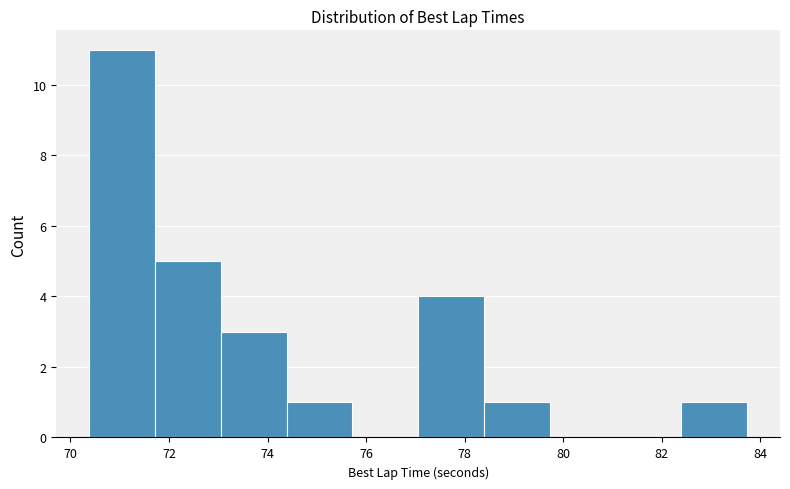

Reading left to right, transcribe this chart: for each bar, give the range it covers on the x-axis and its height. Neither the bar edges nor the heights are printed on the chart, so give them approximately, as read against the axes.

70.4 to 71.8: 11
71.8 to 73.0: 5
73.0 to 74.4: 3
74.4 to 75.8: 1
75.8 to 77.0: 0
77.0 to 78.4: 4
78.4 to 79.8: 1
79.8 to 81.0: 0
81.0 to 82.4: 0
82.4 to 83.8: 1